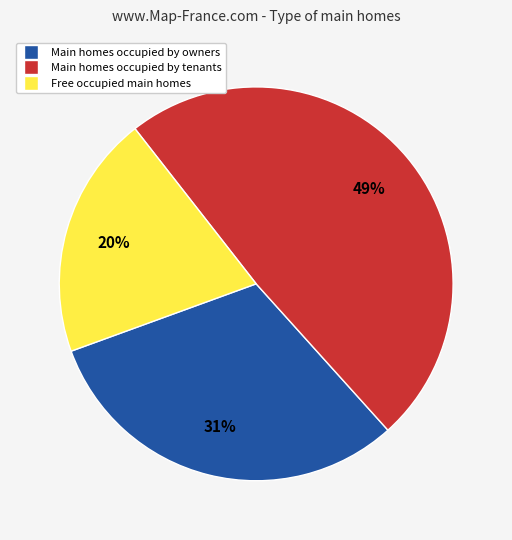

Count the number of slices in the pie.

3